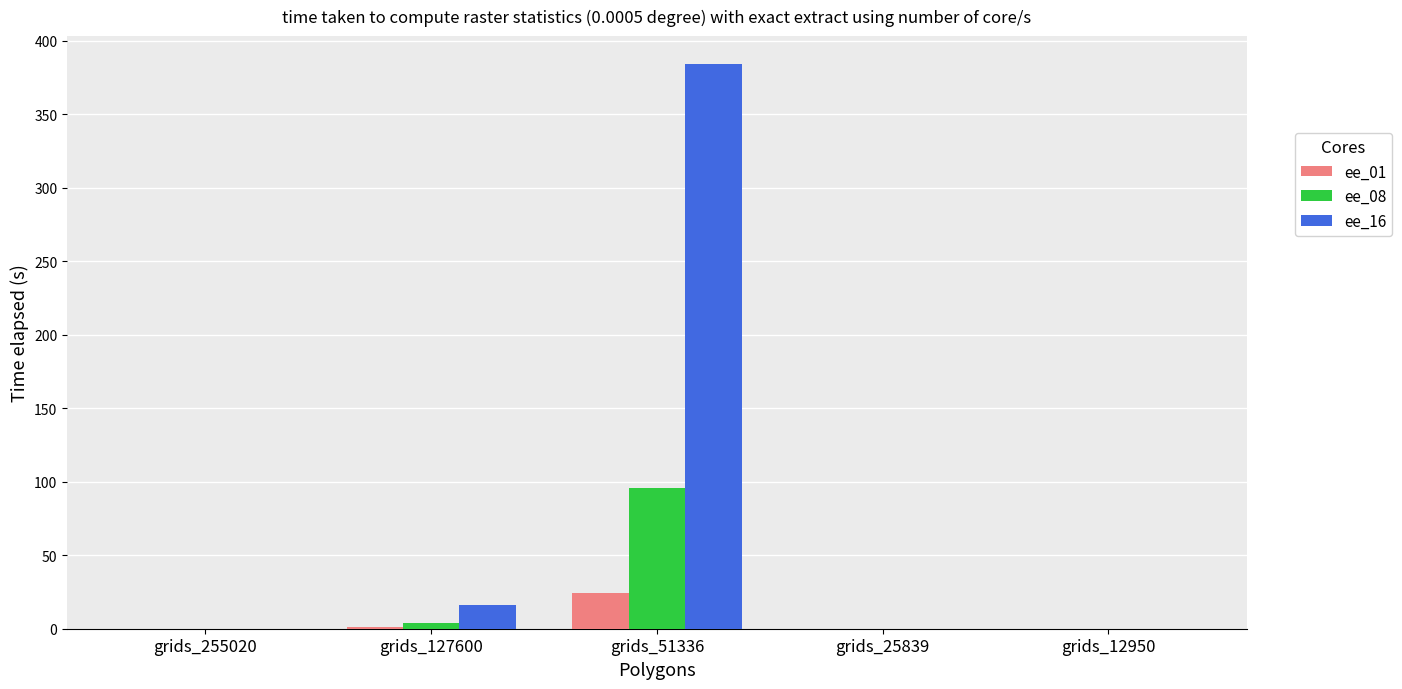

True or false: ee_01 has a value of 42 at grids_51336.

False